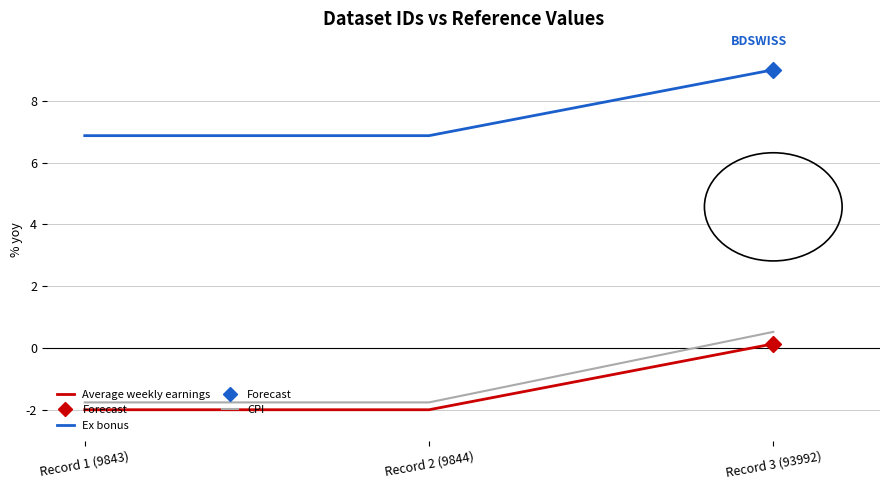

What is the difference between the highest and lowest values at Record 2 (9844)?

8.9